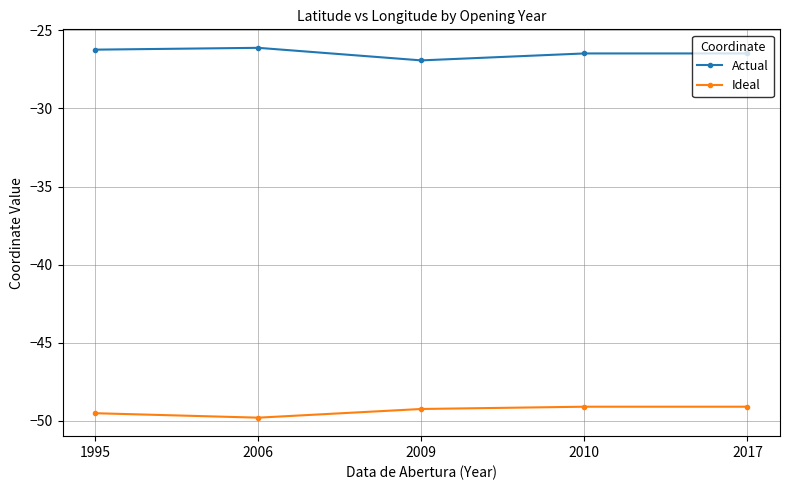

What is the difference between the highest and lowest values at 2006?

23.7